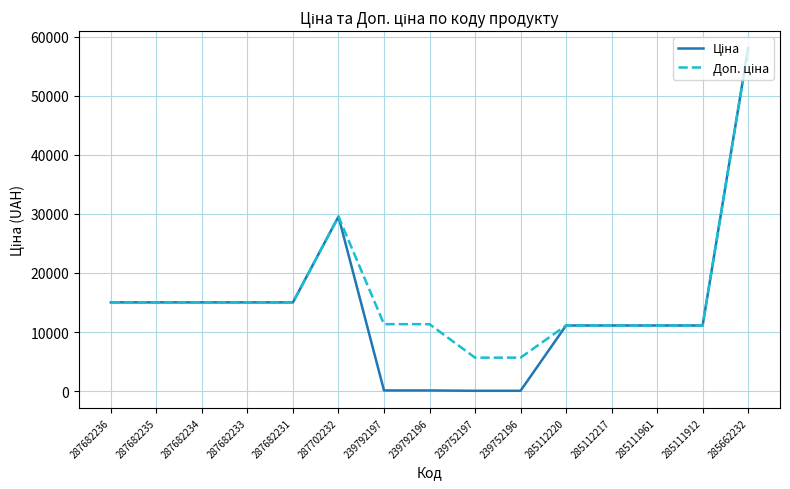

What is the smallest value displayed?

56.7